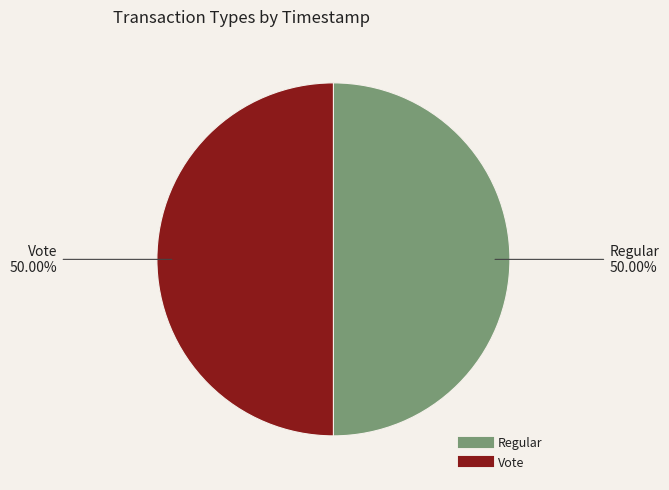

Is it true that Vote is 40% of the pie?

False